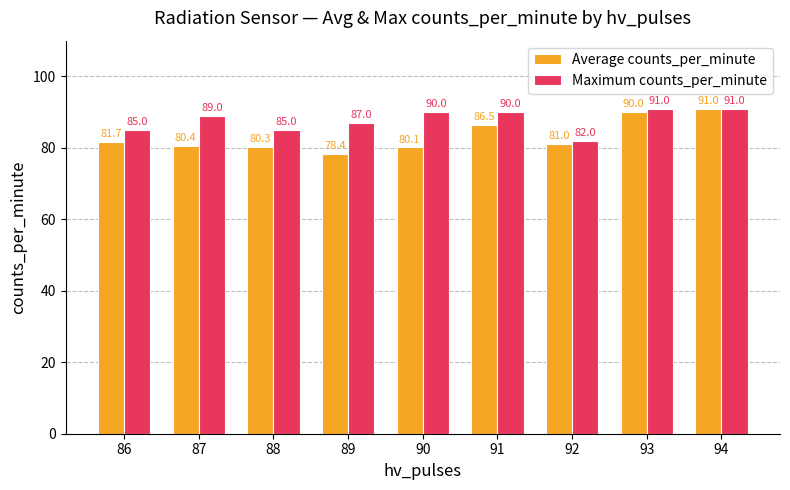

At which label does Average counts_per_minute first exceed 81?

86